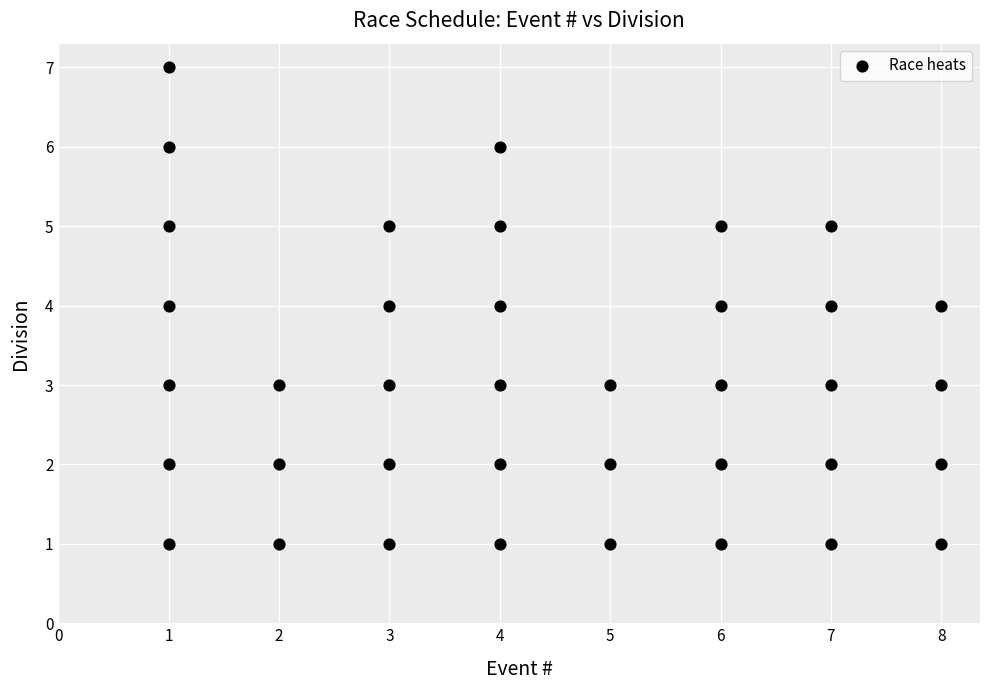

What is the range of Y values (max minus min)?

6